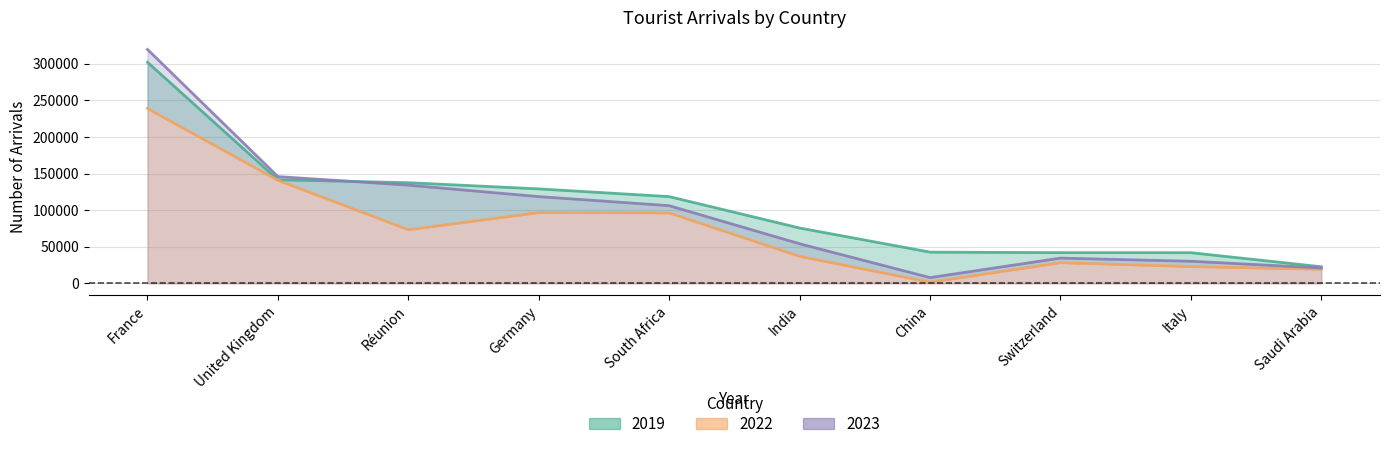

Is it true that 2022 equals 23035 at Italy?

True